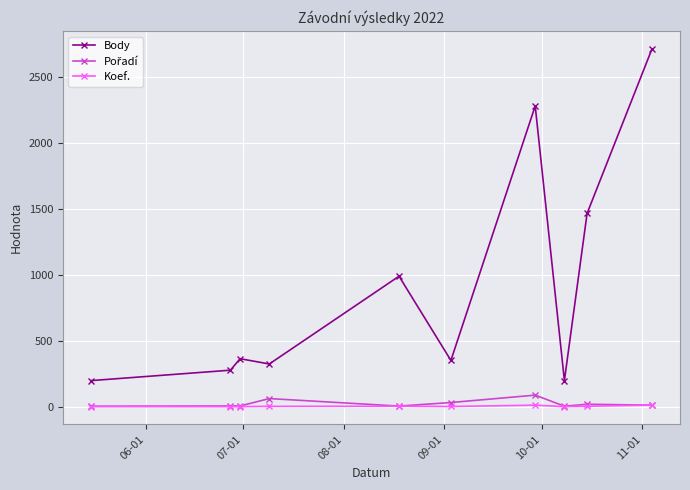

What is the greatest value displayed?

2711